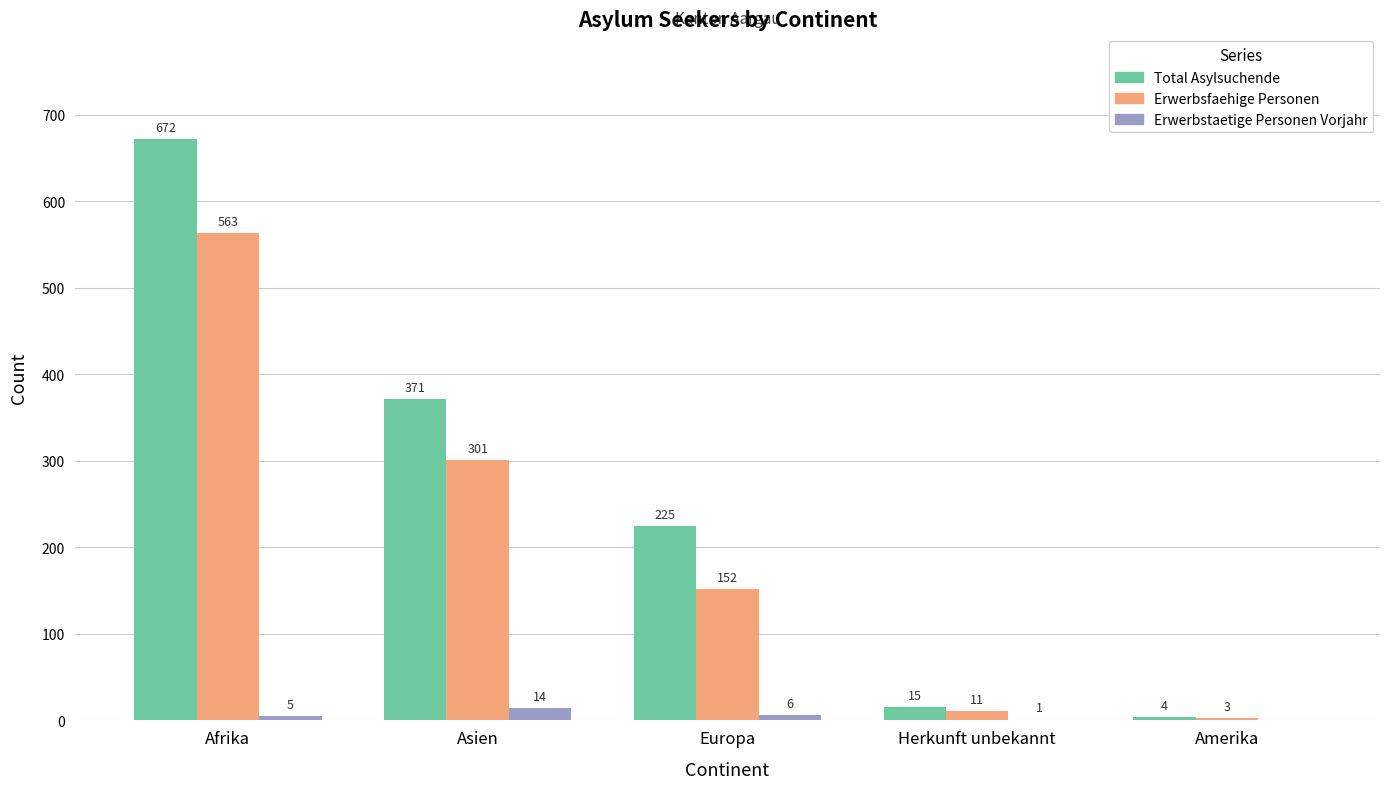

What is the sum of the Total Asylsuchende values at Asien and Afrika?

1043